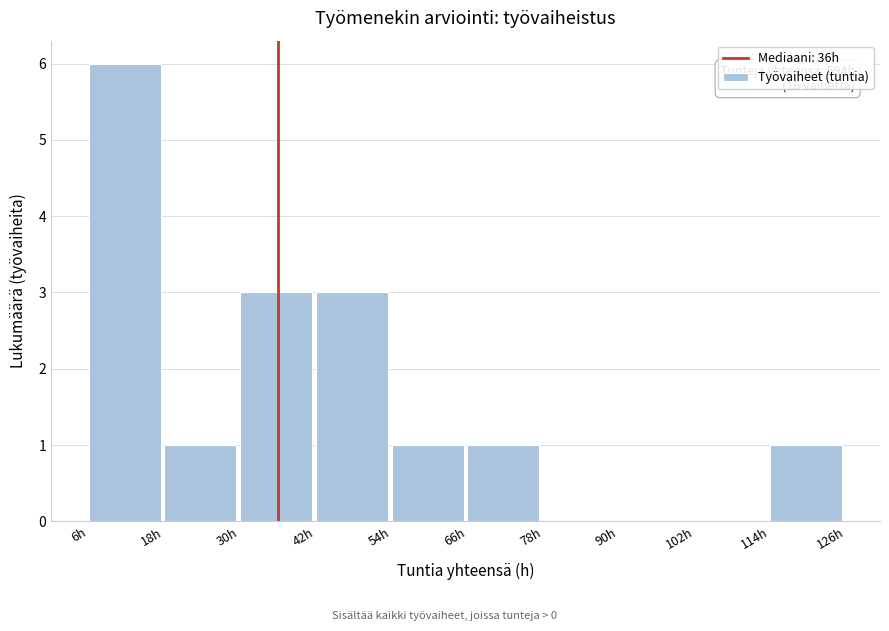

Over which range of the x-axis is the bar tallest?

6 to 18